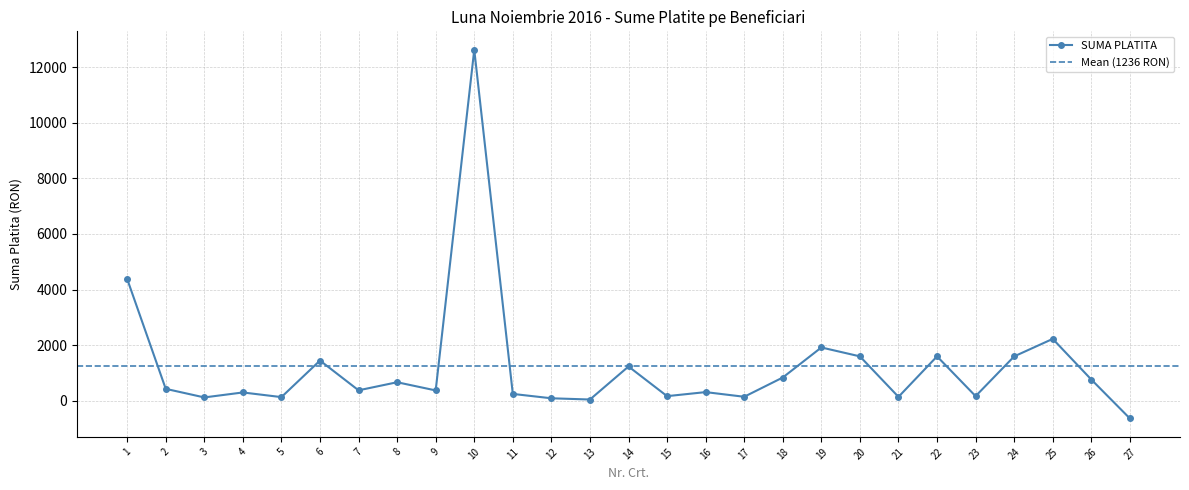

Is this an area chart (filled region under the line)?

No